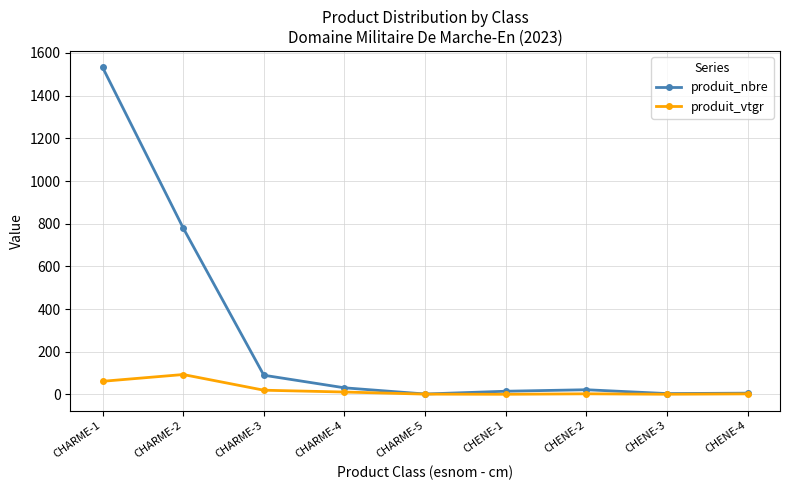

What is the difference between the highest and lowest values at CHARME-1?

1471.5